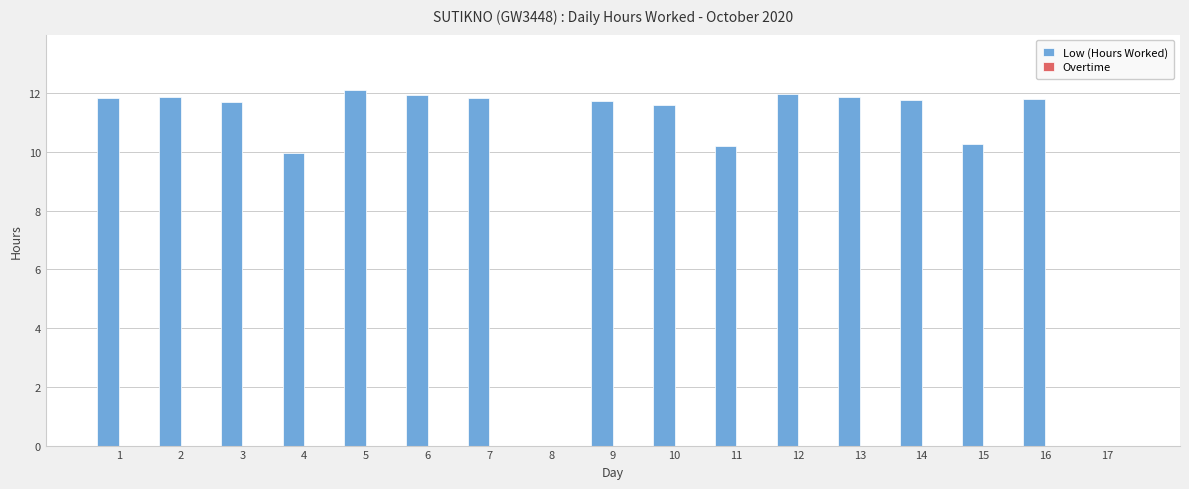

What is the greatest value displayed?

12.1